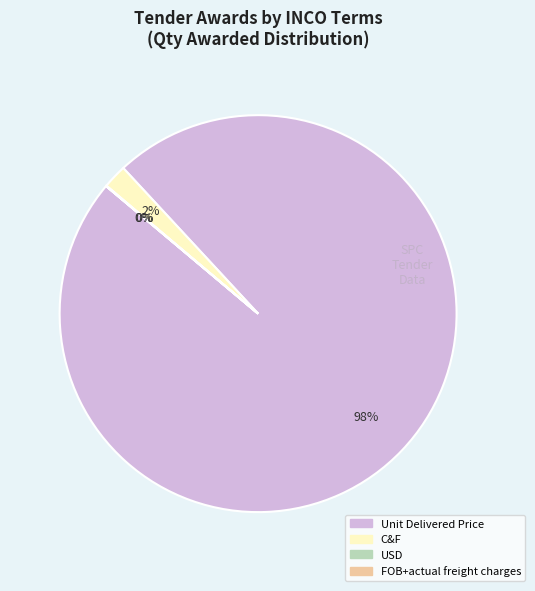

Is there a majority slice in this chart?

Yes